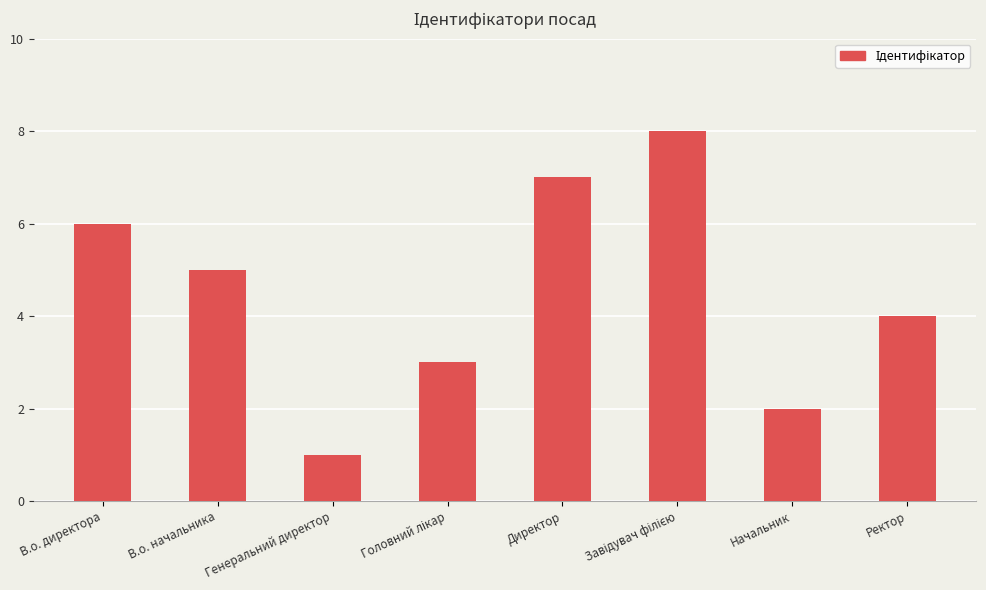

What is the sum of the values at В.о. директора and Ректор?

10